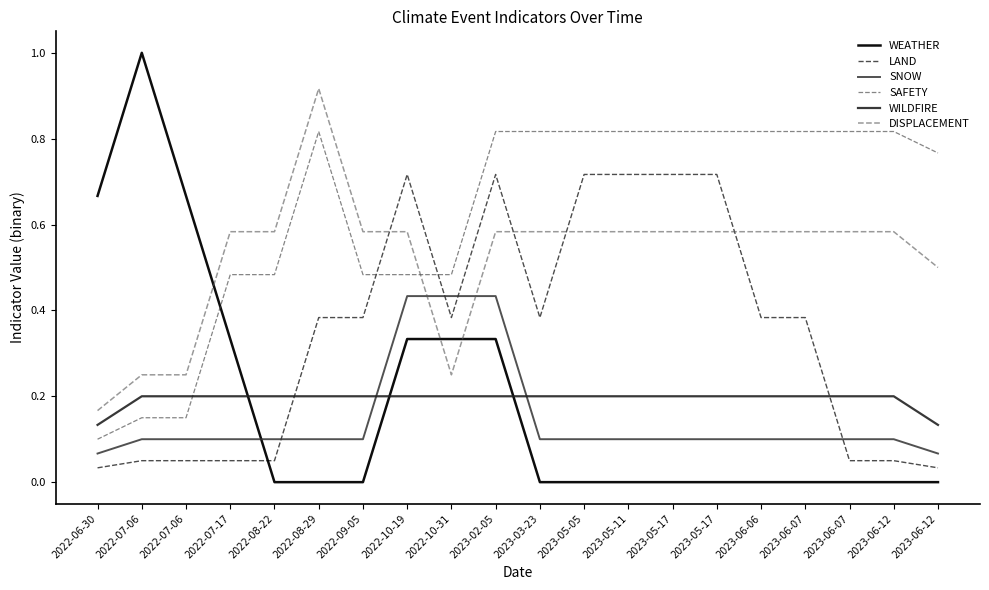

True or false: WEATHER and LAND intersect in this chart.

True